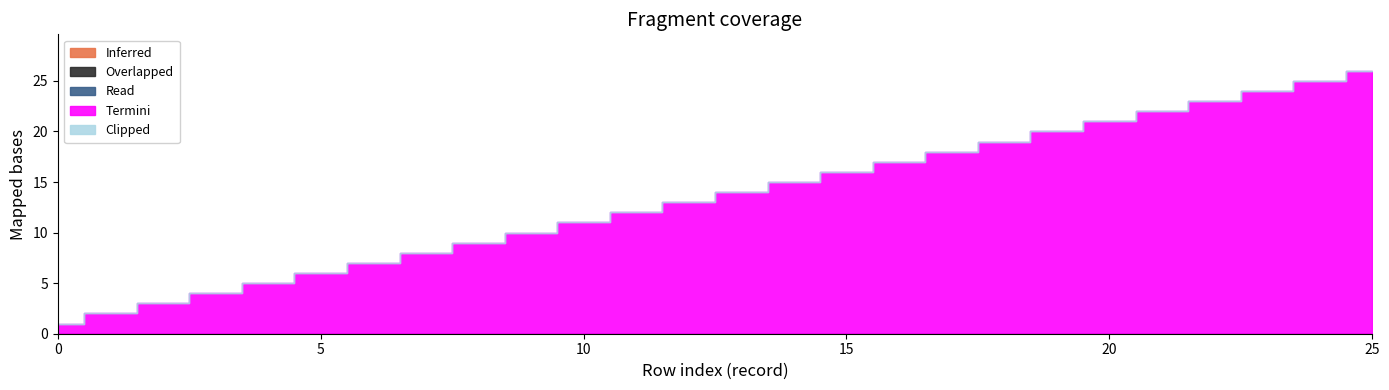

What is the spread (max minus min) of values at 1?

1